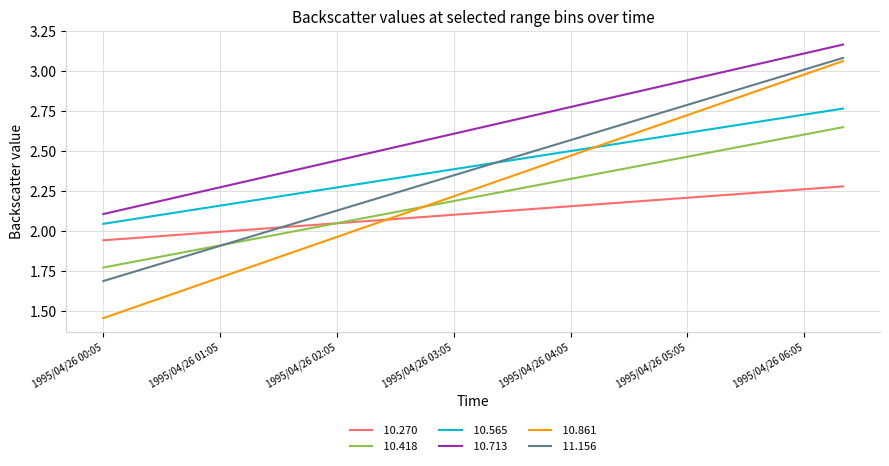

How many lines are shown in the chart?

6